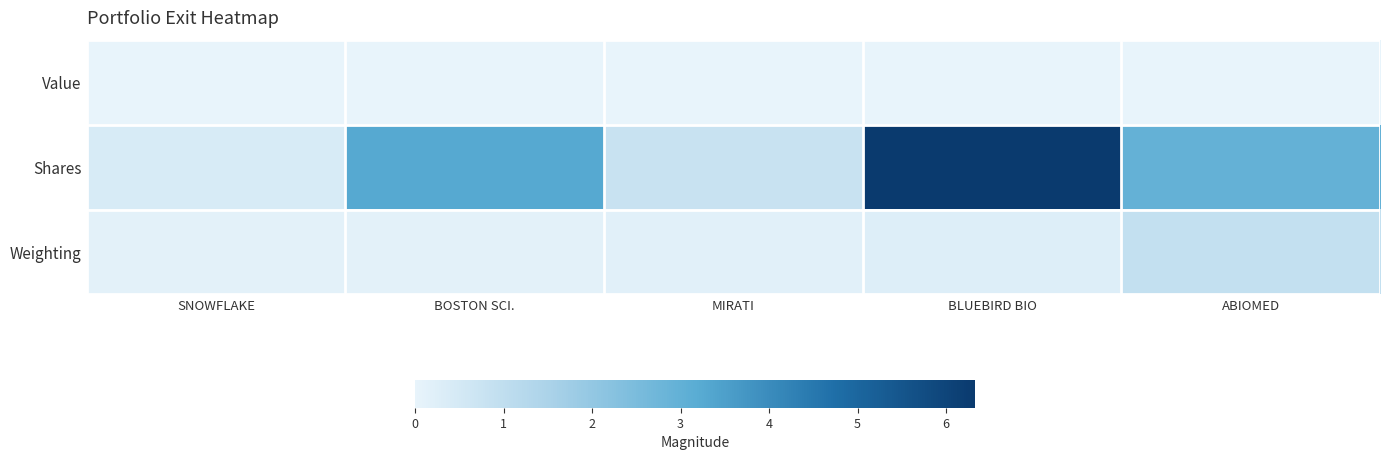

Which series has the largest range (max minus min)?

Shares